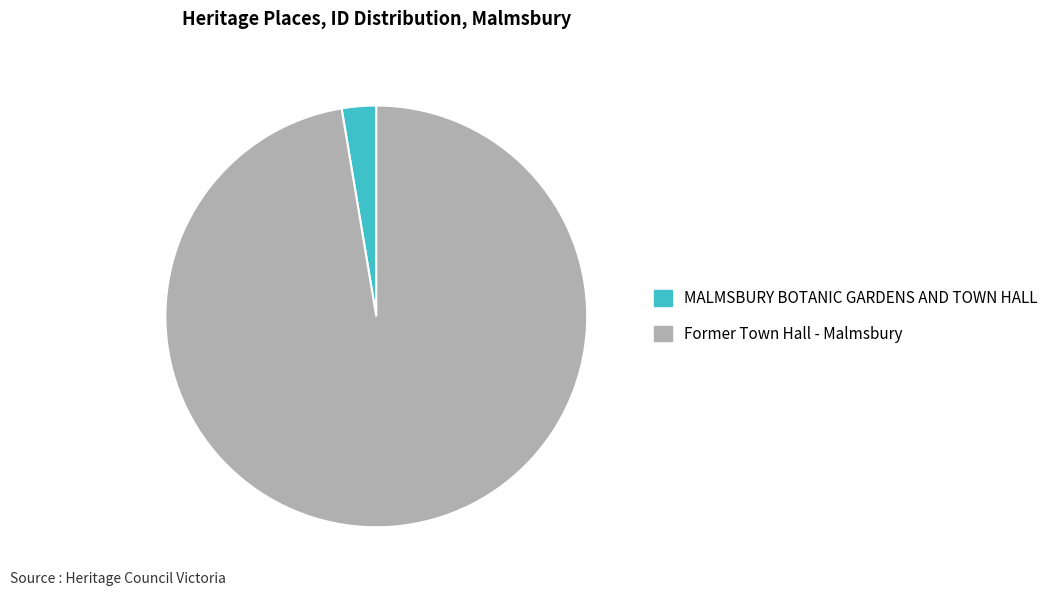

Which category has the smallest portion of the pie?

MALMSBURY BOTANIC GARDENS AND TOWN HALL